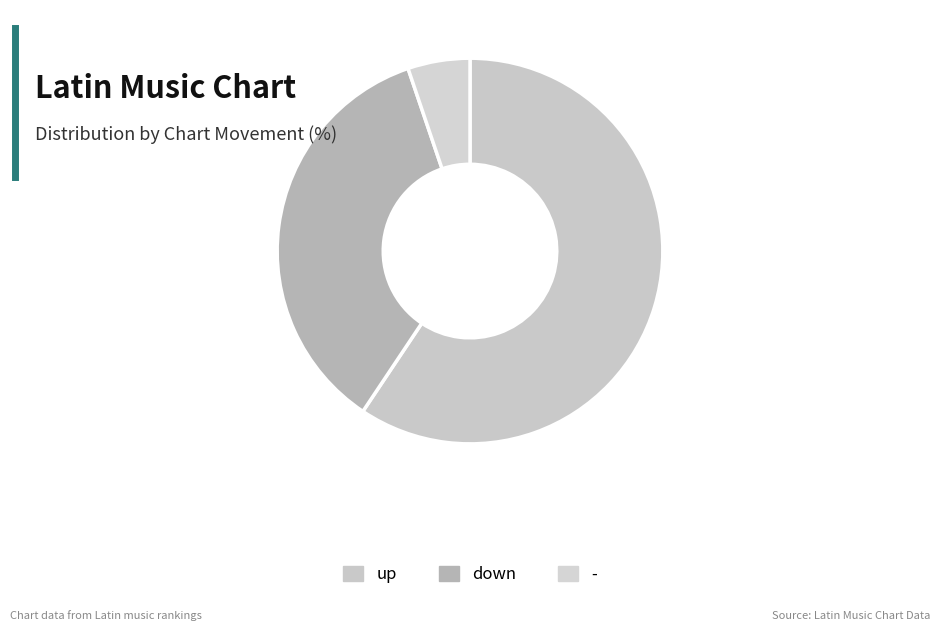

Does any single category account for the majority?

Yes